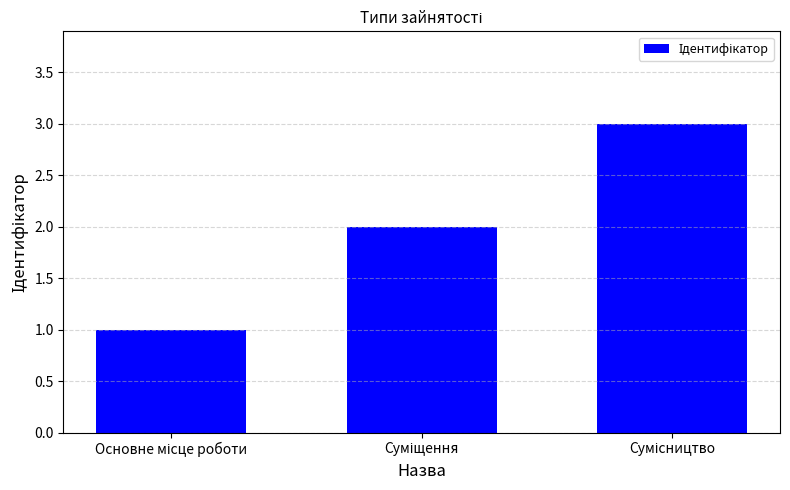

What is the maximum value shown in the chart?

3